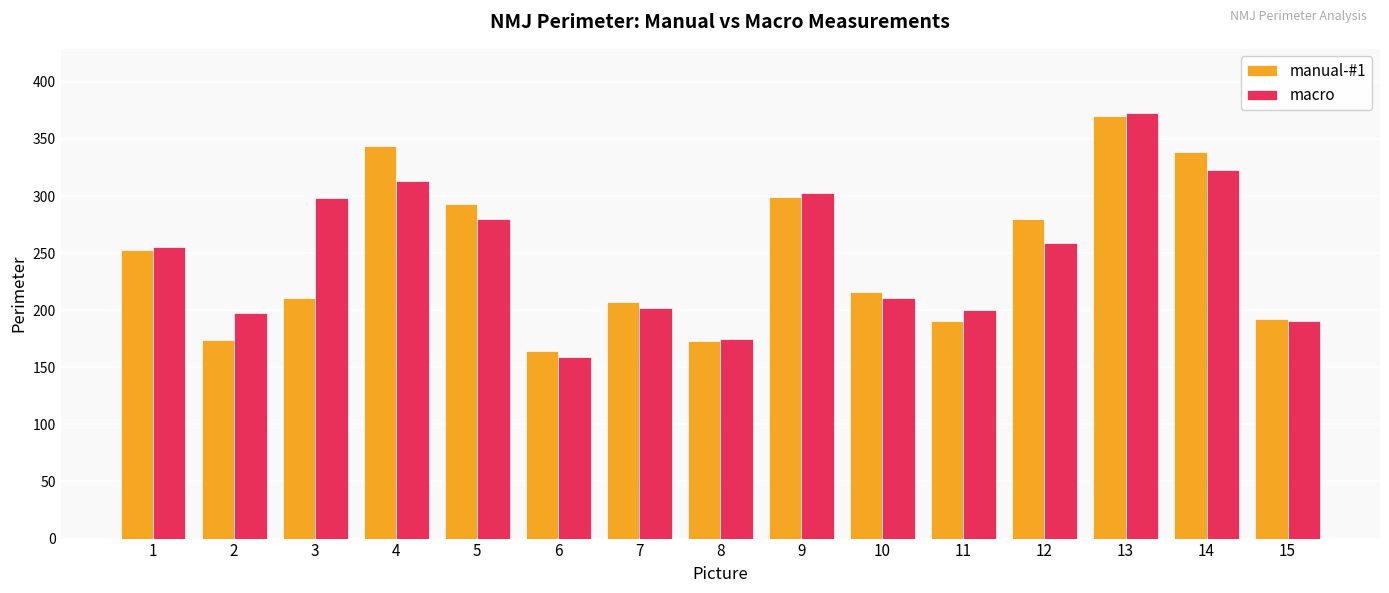

What is the sum of all manual-#1 values?

3706